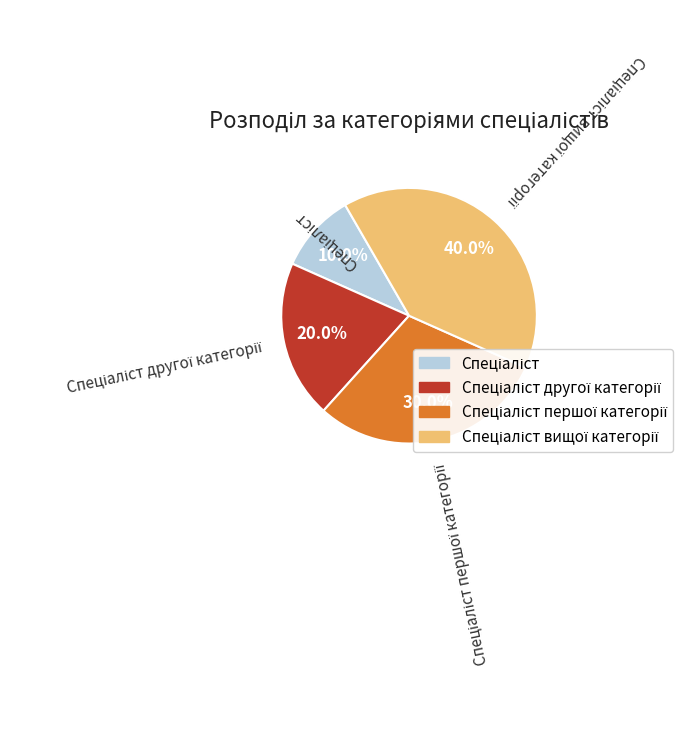

Is there a majority slice in this chart?

No